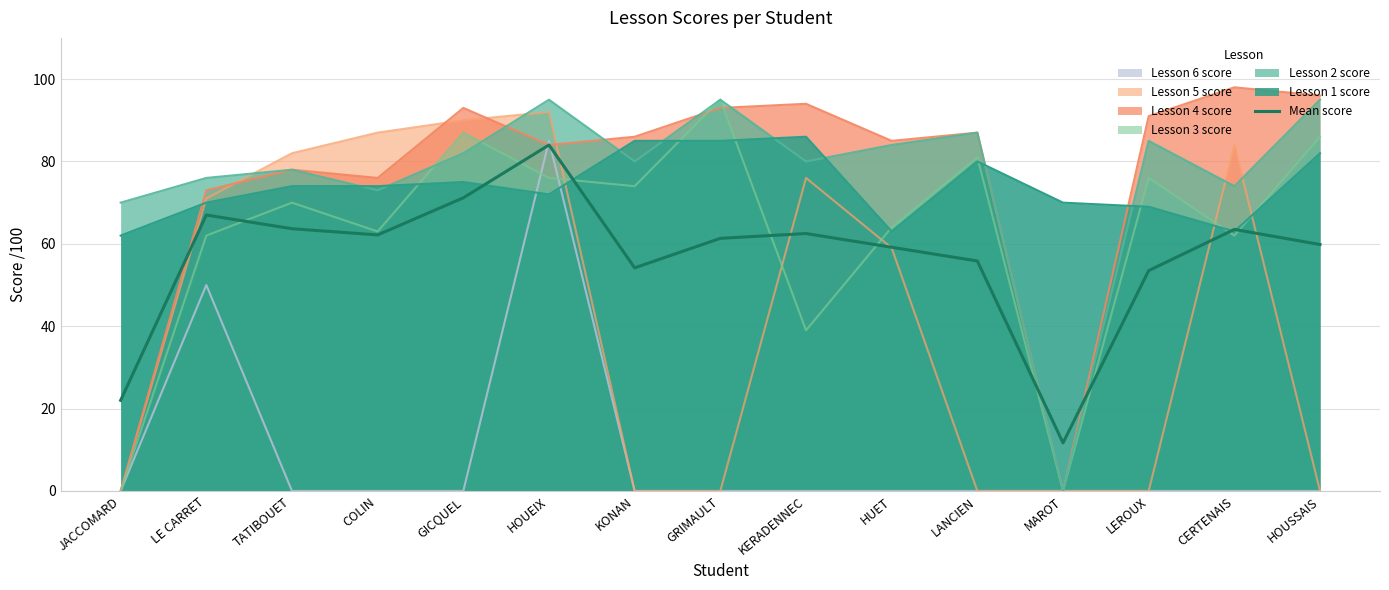

List the labels in order of value, smallest first.

MAROT, JACCOMARD, LEROUX, KONAN, LANCIEN, HUET, HOUSSAIS, GRIMAULT, COLIN, KERADENNEC, CERTENAIS, TATIBOUET, LE CARRET, GICQUEL, HOUEIX